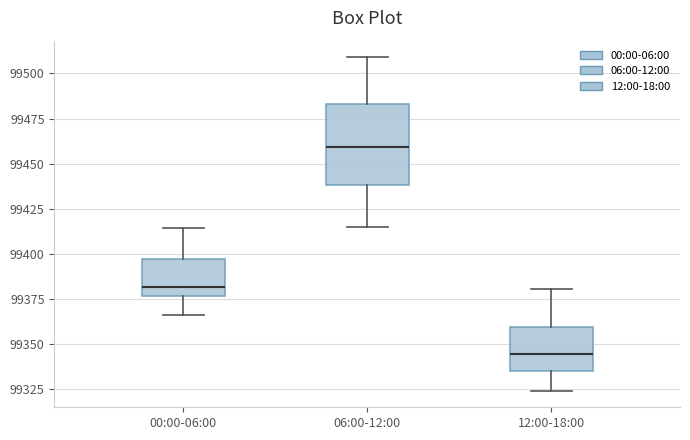

Reading left to right, transcribe this box plot: for each box, give where its median line is, the range the box spans, and where its two whiskers end, as read against the y-axis. The values are not printed on the chart, so give them approximately, as read against the axis.

00:00-06:00: median 99380, box 99375 to 99395, whiskers 99365 to 99415
06:00-12:00: median 99460, box 99440 to 99485, whiskers 99415 to 99510
12:00-18:00: median 99345, box 99335 to 99360, whiskers 99325 to 99380